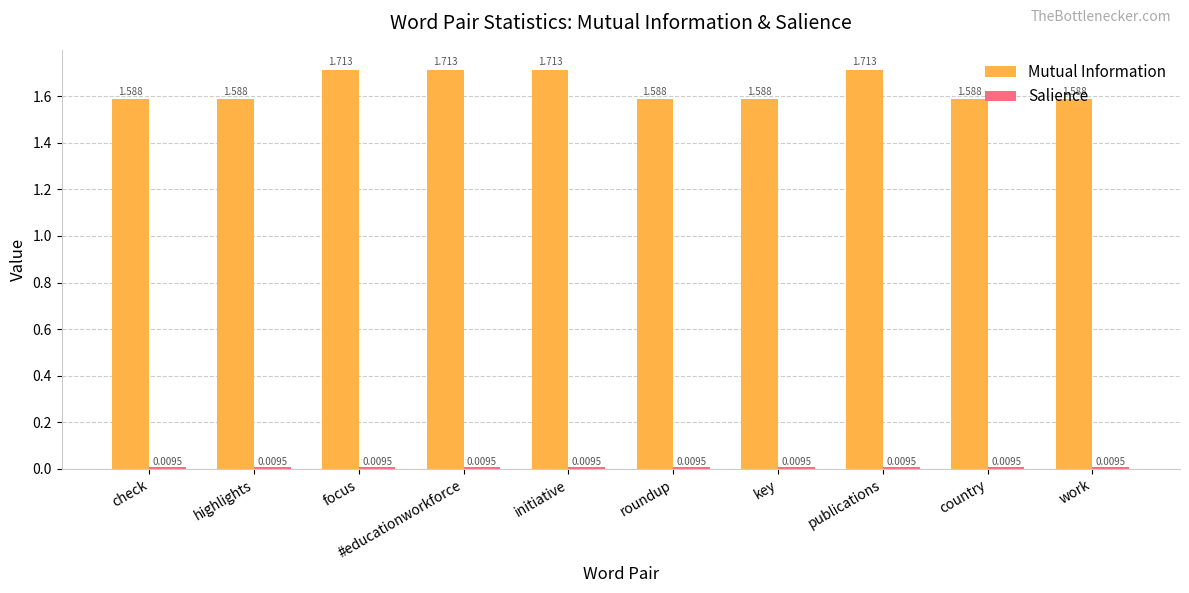

Which series has the widest spread of values?

Mutual Information